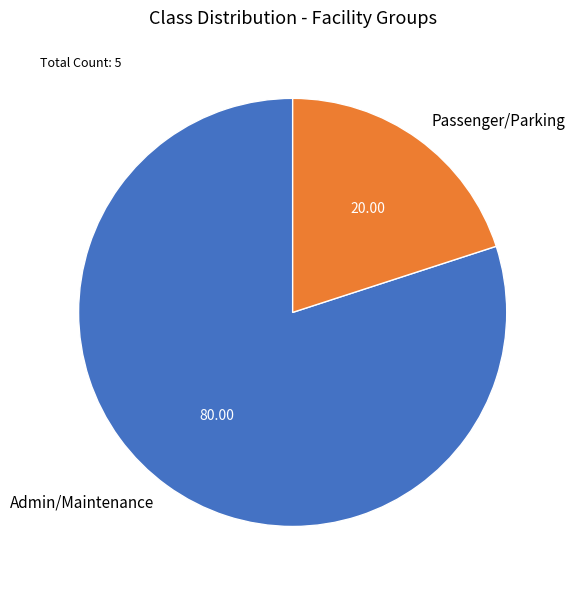

Rank the categories by value from lowest to highest.

Passenger/Parking, Admin/Maintenance